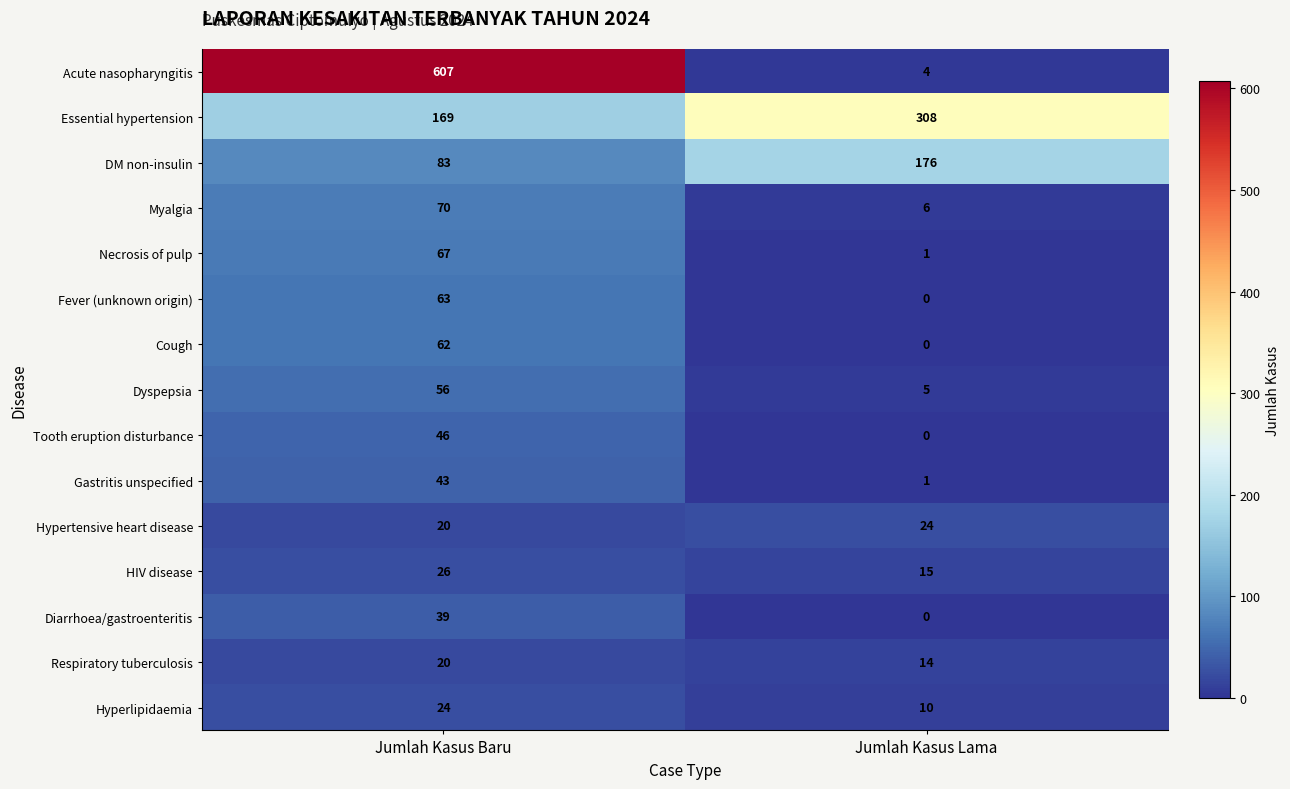

What is the approximate value of Necrosis of pulp at Jumlah Kasus Baru, to the nearest 10?

70